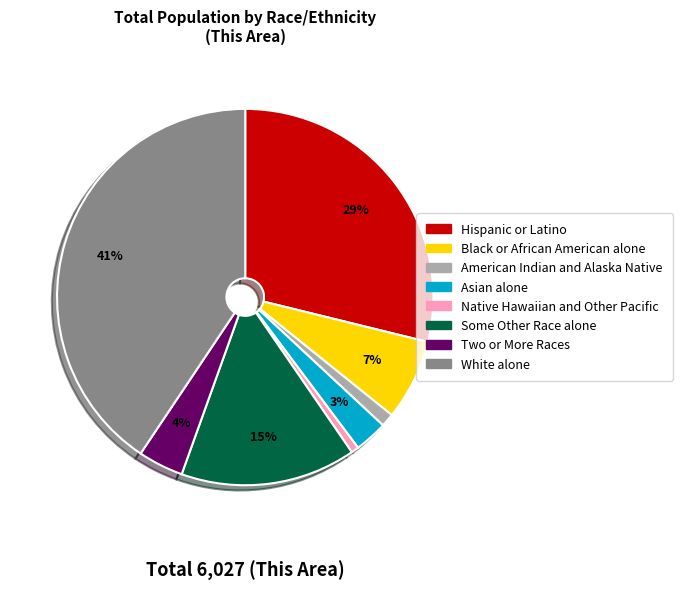

Combined, do Native Hawaiian and Other Pacific and American Indian and Alaska Native account for over 50%?

No